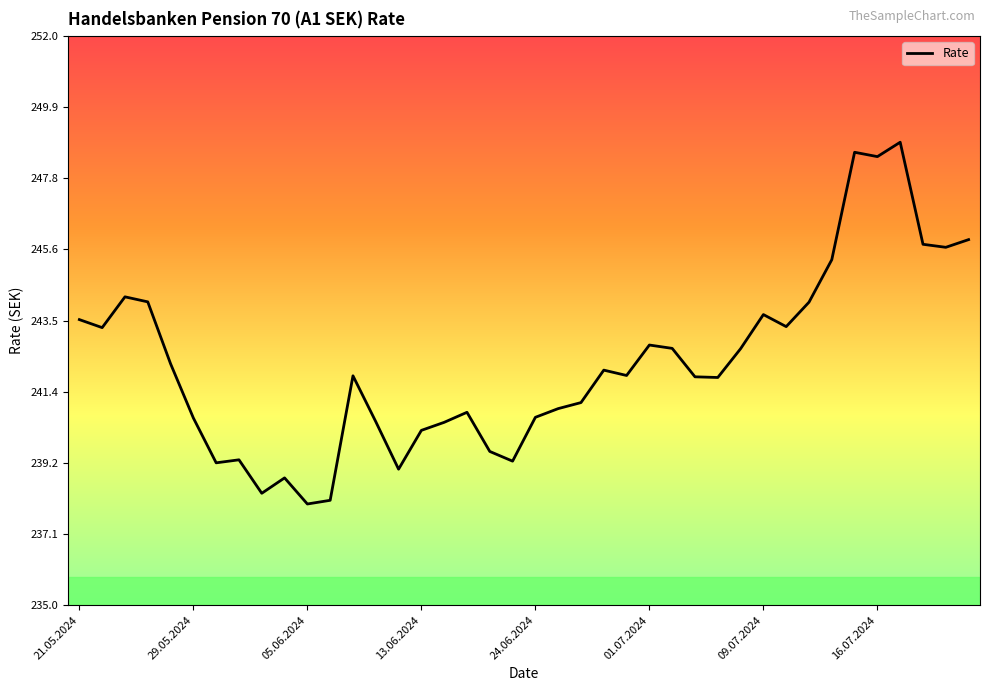

What is the minimum value shown in the chart?

238.0